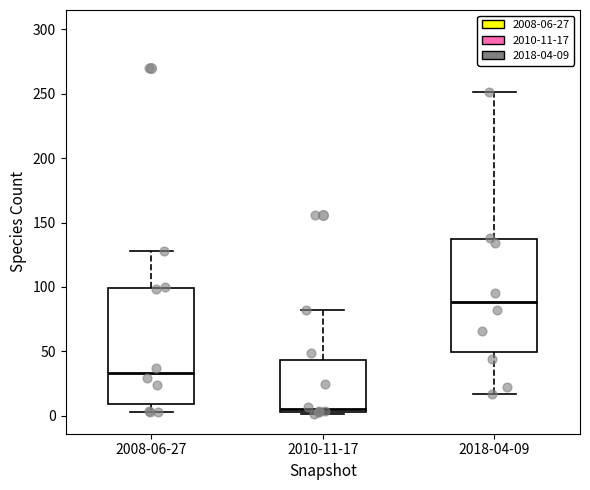

Which box has the lowest median line?

2010-11-17